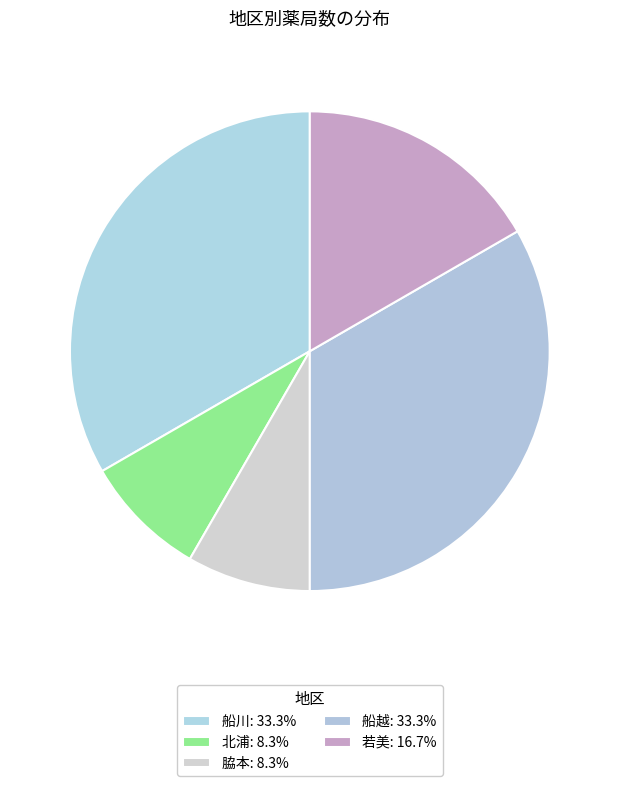

To the nearest percent, what is the average slice percentage?

20%